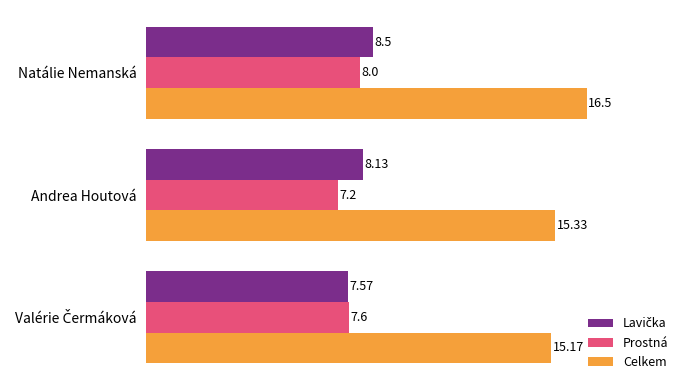

Which series has the largest total across all categories?

Celkem